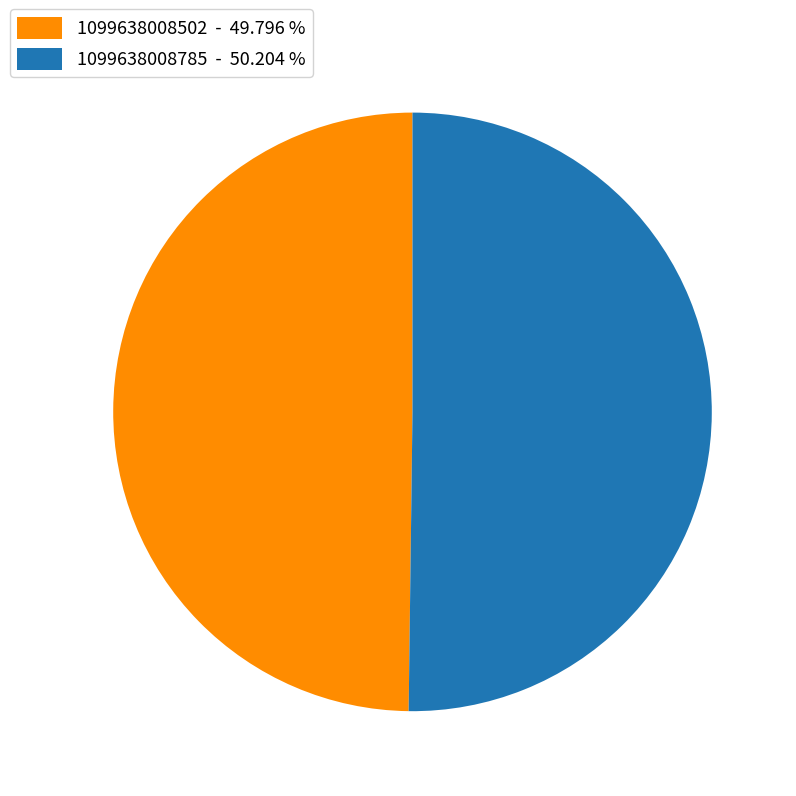

How many segments does this pie chart have?

2